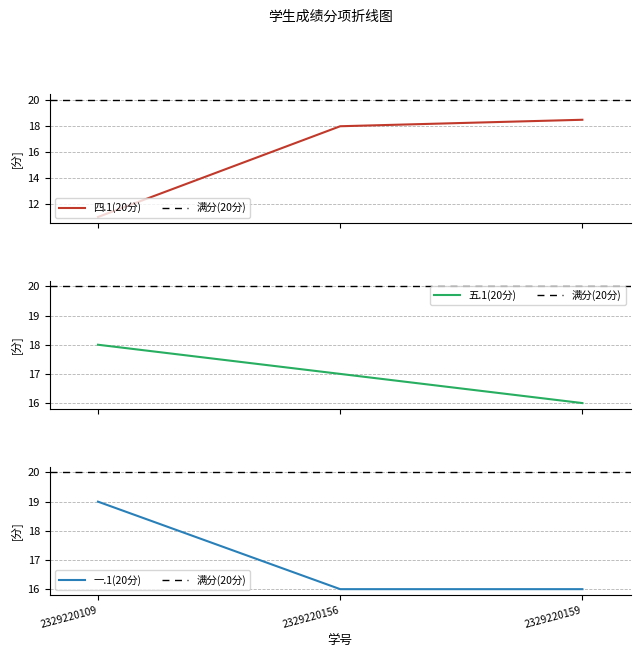

Is it true that 四.1(20分) equals 15.8 at 2329220109?

False